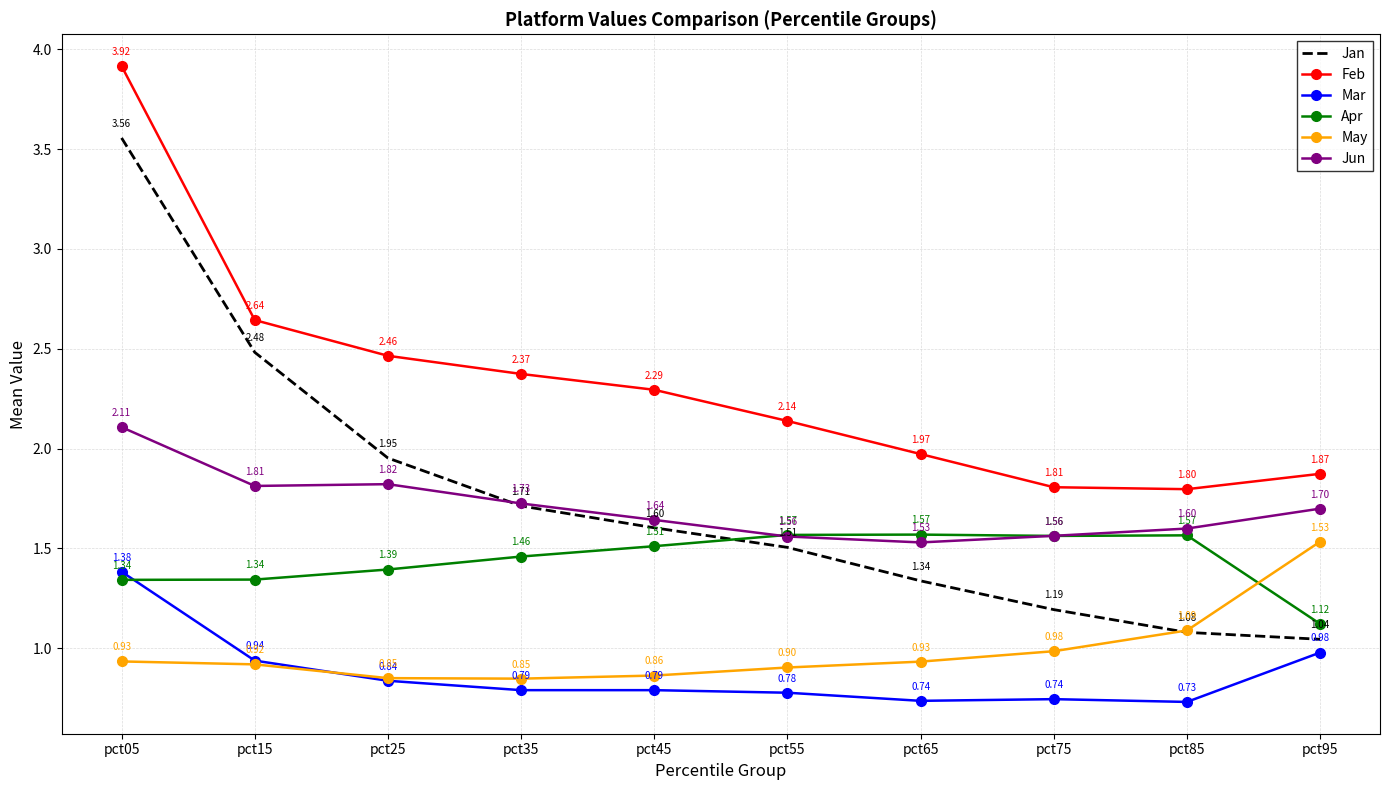

What is the maximum value shown in the chart?

3.9